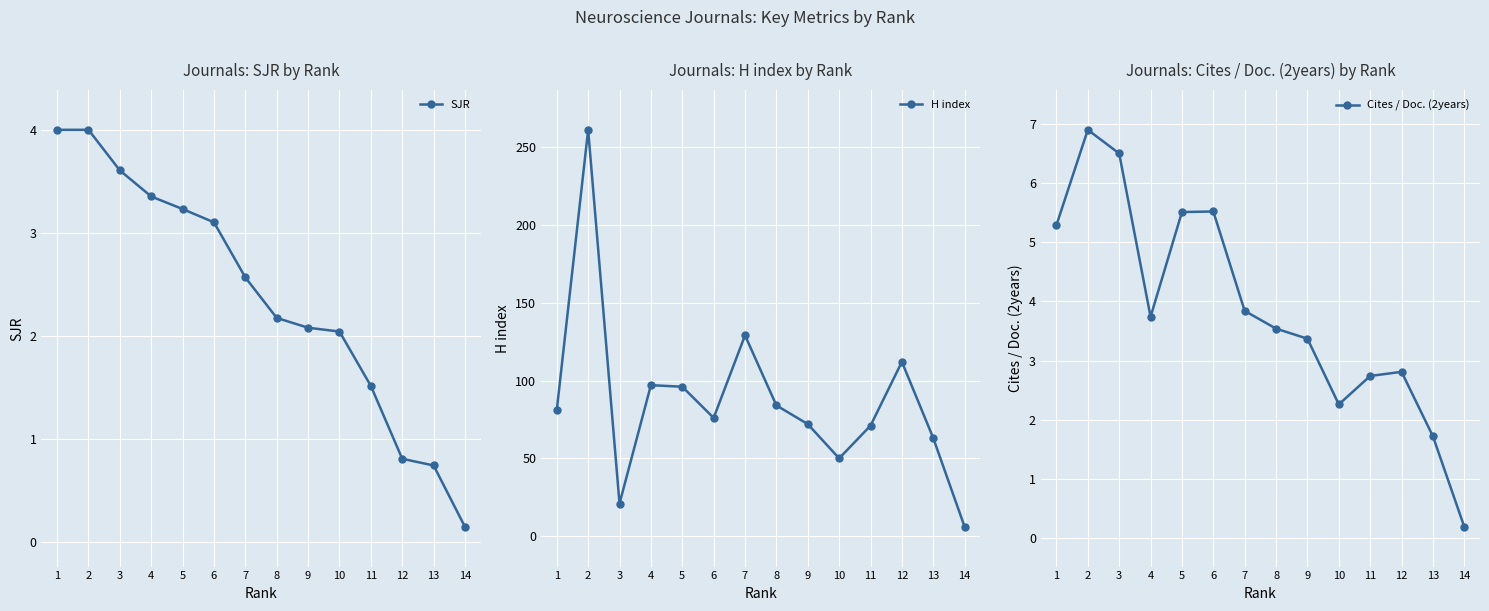

What is the greatest value displayed?

261.0